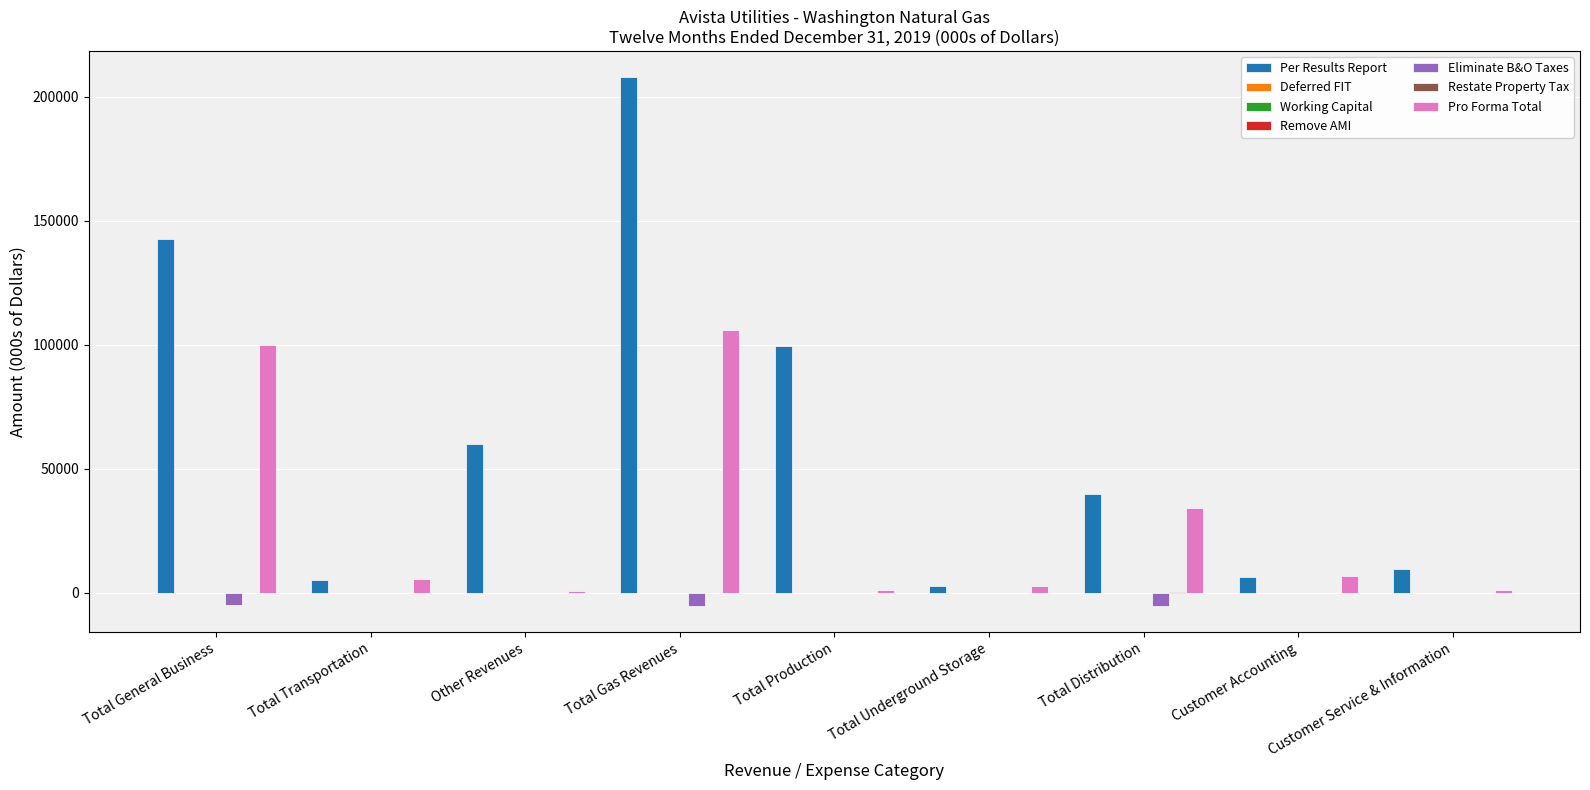

How many bars are there in total?

36